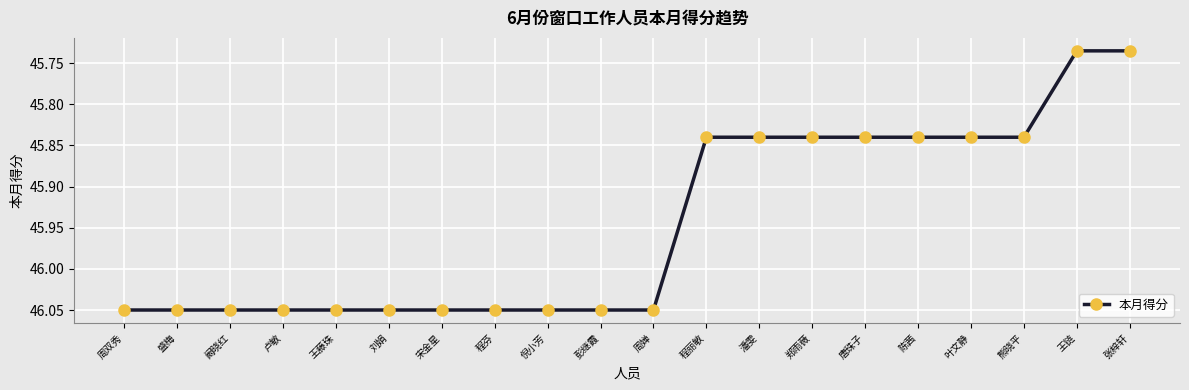

How many series are shown in this chart?

1